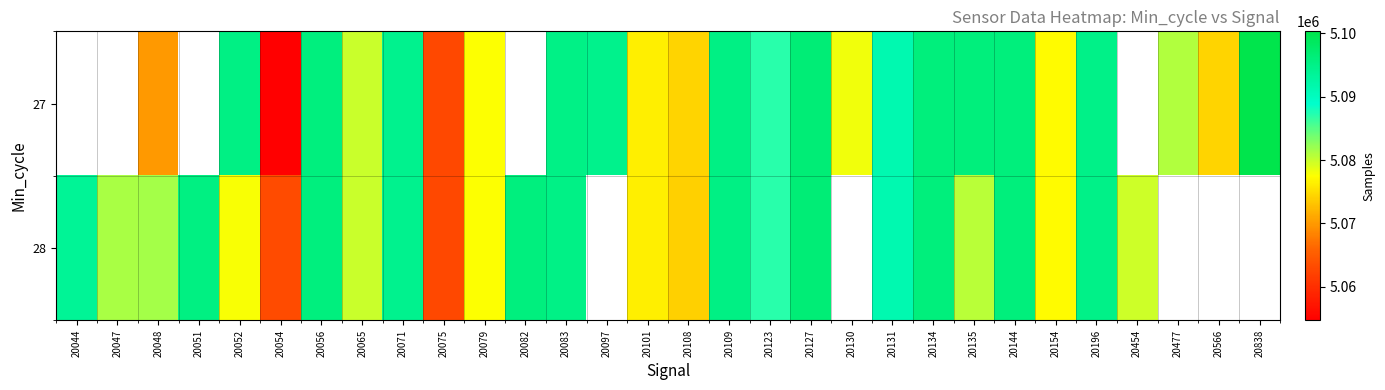

Which label corresponds to the largest value in the chart?

20838